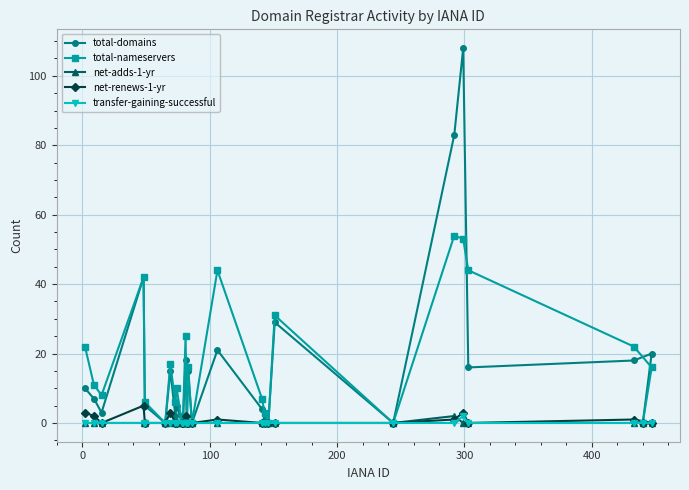

What is the maximum value for total-nameservers?

54